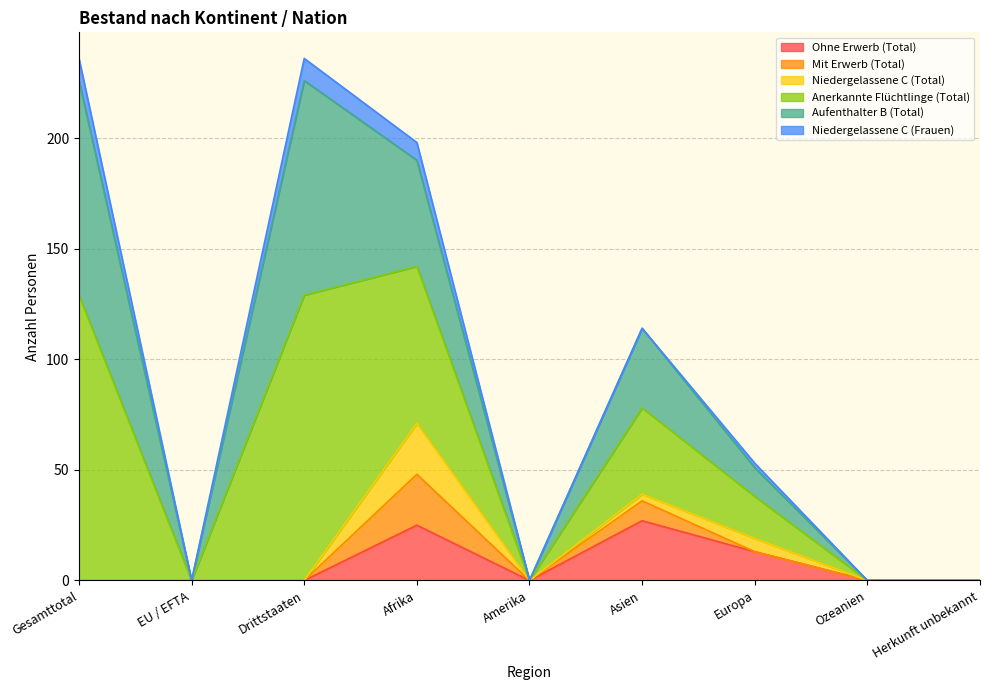

What is the difference between the Ohne Erwerb (Total) values at Drittstaaten and Europa?

13